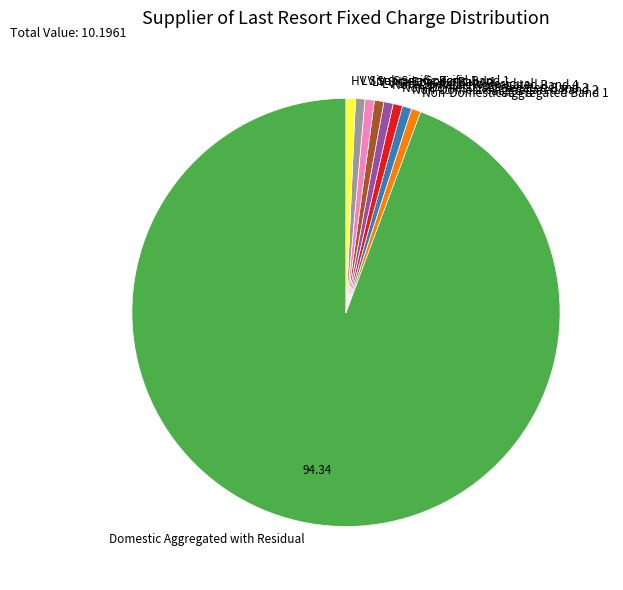

Does any single category account for the majority?

Yes